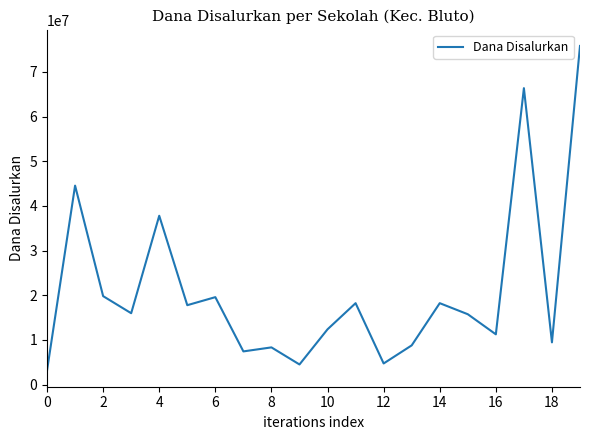

What is the smallest value displayed?

3150000